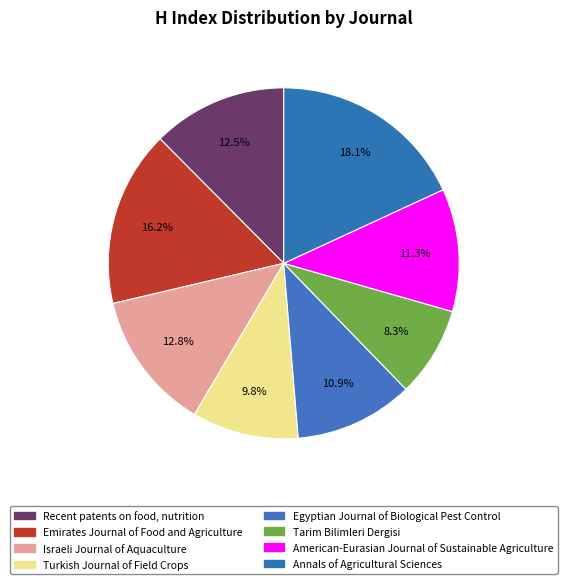

What percentage is the Turkish Journal of Field Crops slice, to the nearest percent?

10%